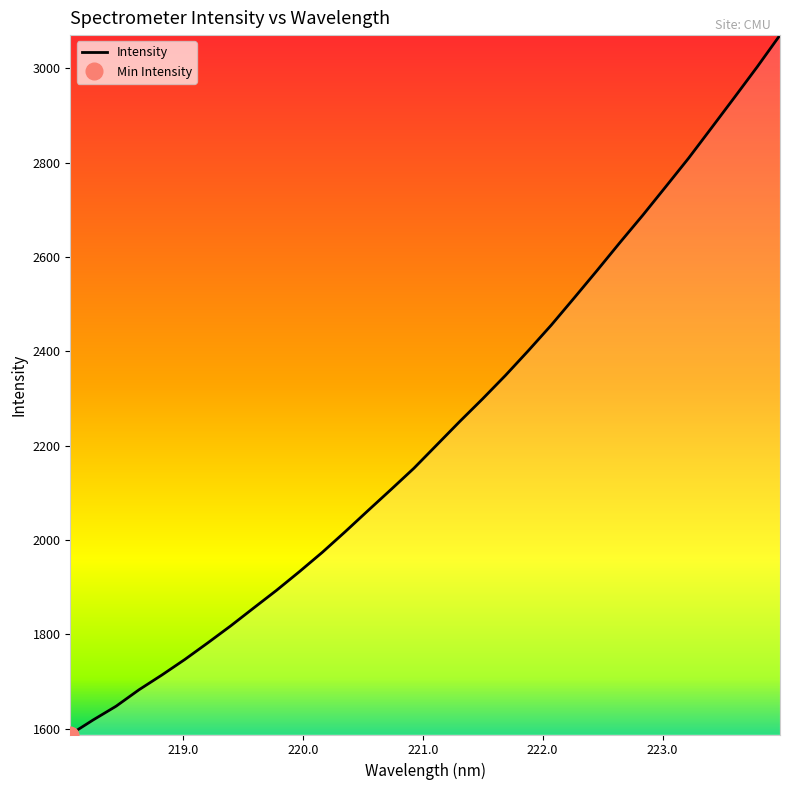

Rank the categories by value from lowest to highest.

218.0596, 218.2508, 218.442, 218.6332, 218.8244, 219.0156, 219.2067, 219.3979, 219.589, 219.7801, 219.9712, 220.1623, 220.3533, 220.5444, 220.7354, 220.9264, 221.1174, 221.3083, 221.4993, 221.6902, 221.8812, 222.0721, 222.263, 222.4538, 222.6447, 222.8355, 223.0264, 223.2172, 223.408, 223.5987, 223.7895, 223.9802